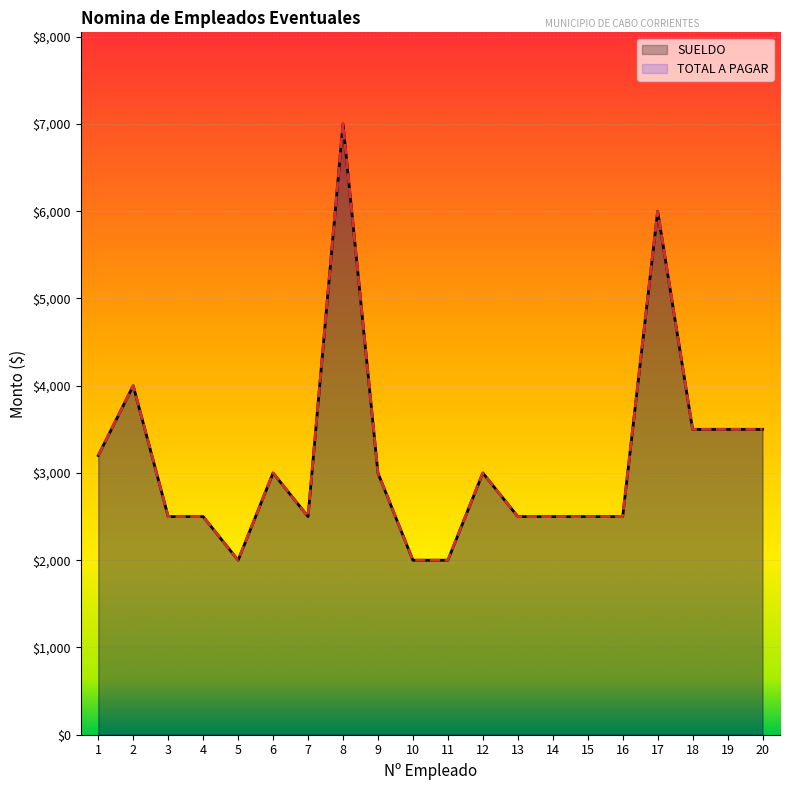

Between 8 and 20, which series saw the biggest shift?

SUELDO